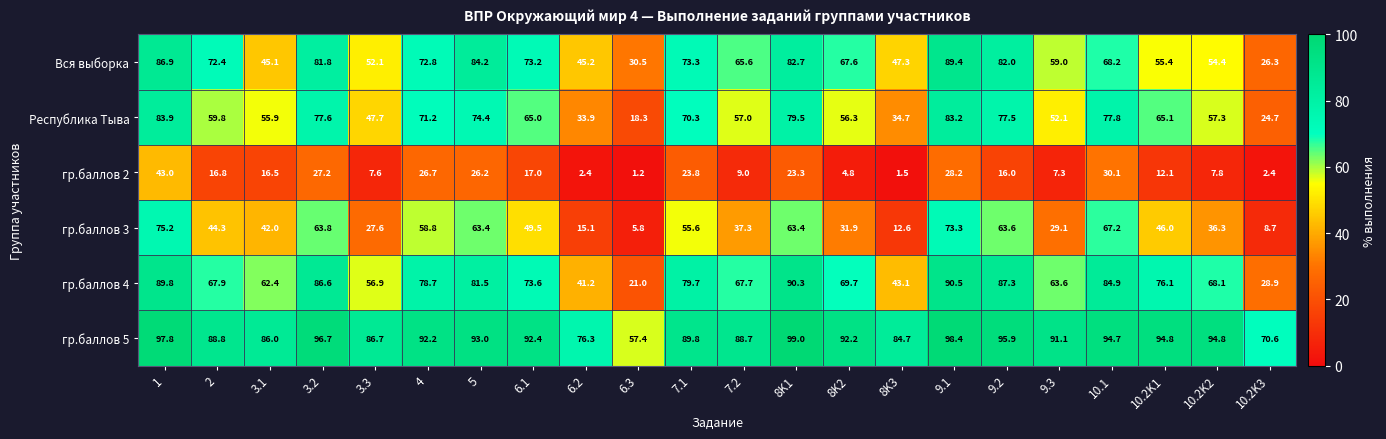

What is the difference between the Вся выборка values at 10.1 and 5?

16.0